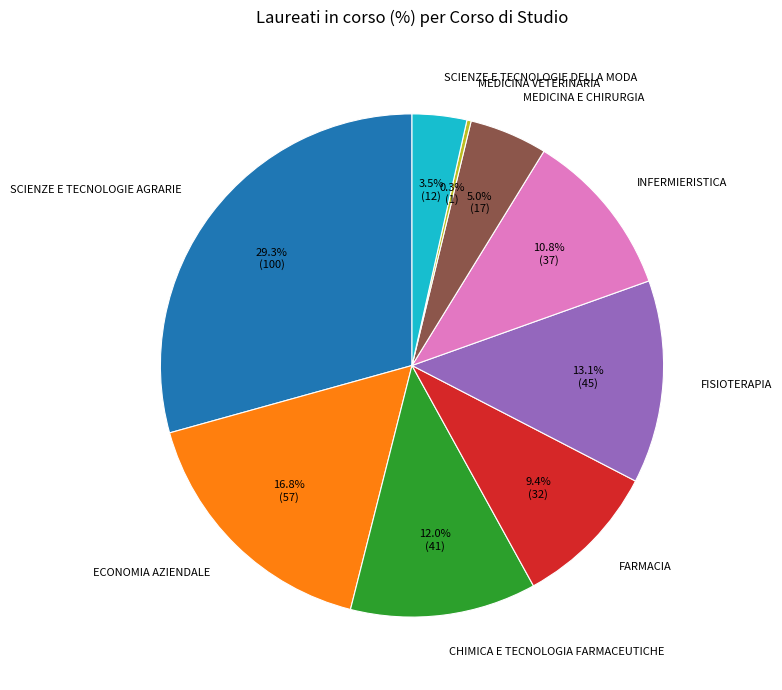

Which slice is the largest?

SCIENZE E TECNOLOGIE AGRARIE